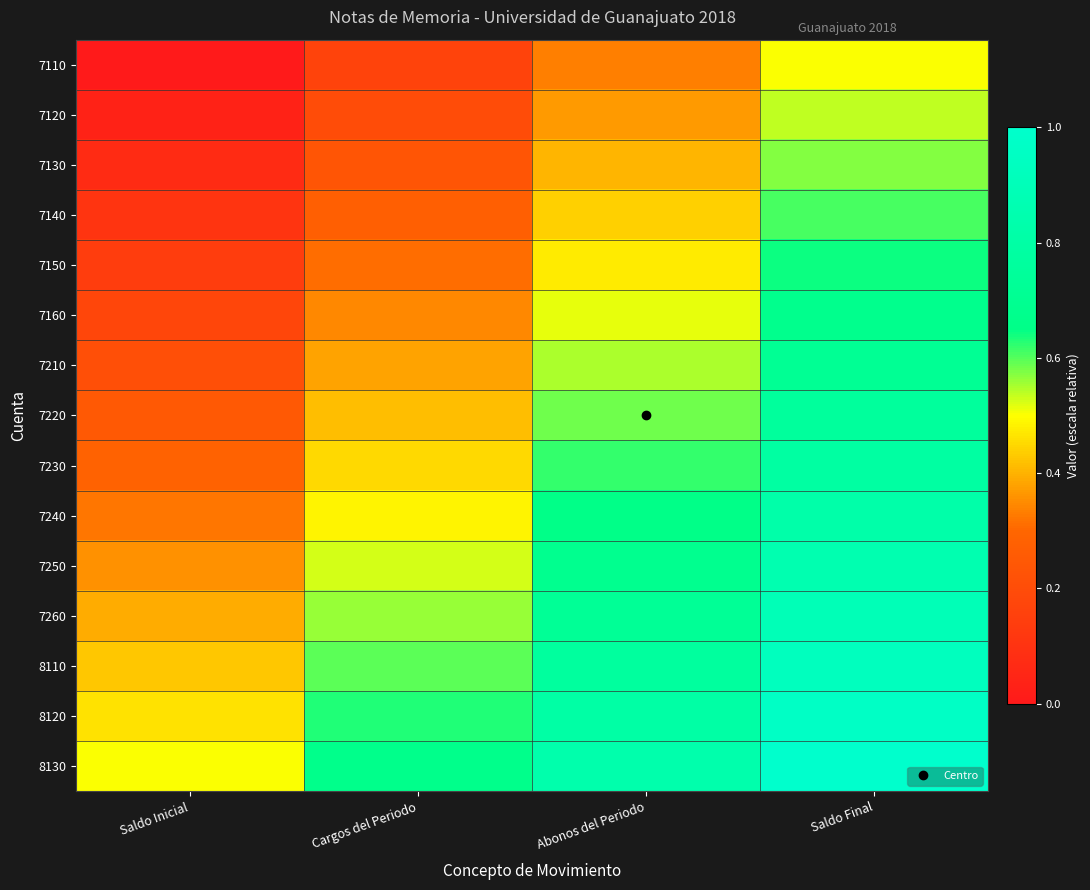

At which category is the sum across all series the highest?

Saldo Final